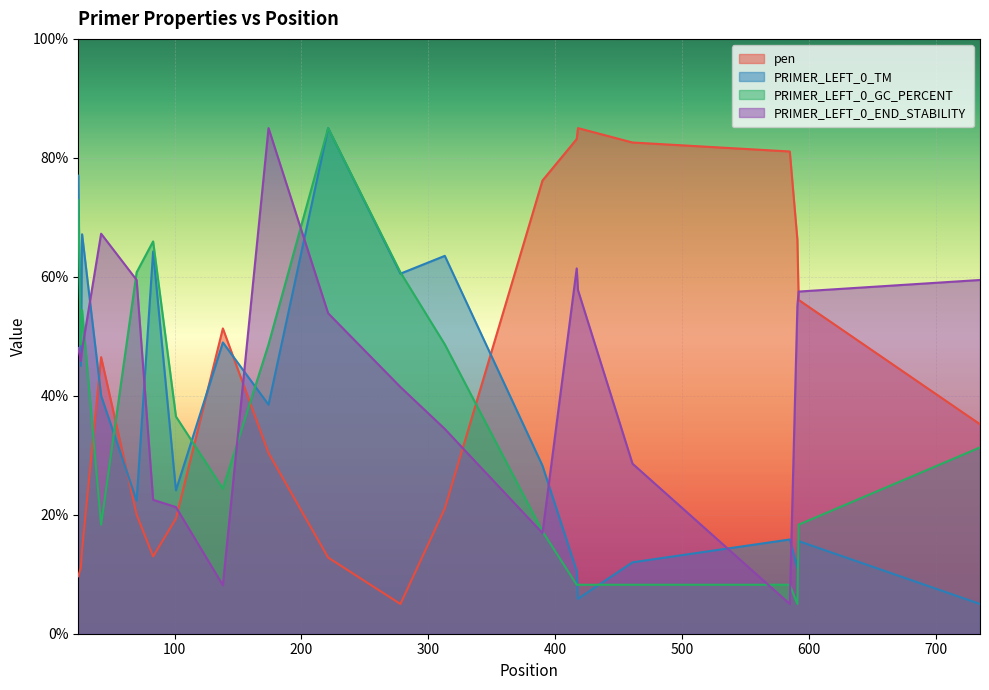

At which label is PRIMER_LEFT_0_END_STABILITY closest to 45?

26